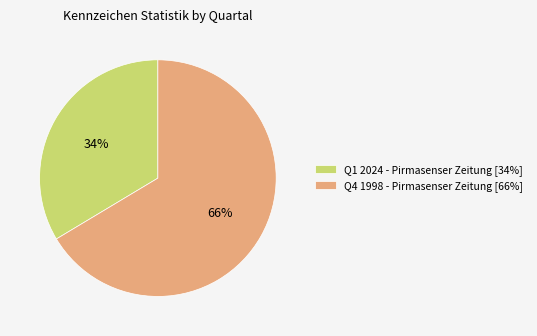

To the nearest percent, what portion does Q4 1998 - Pirmasenser Zeitung [66%] represent?

66%